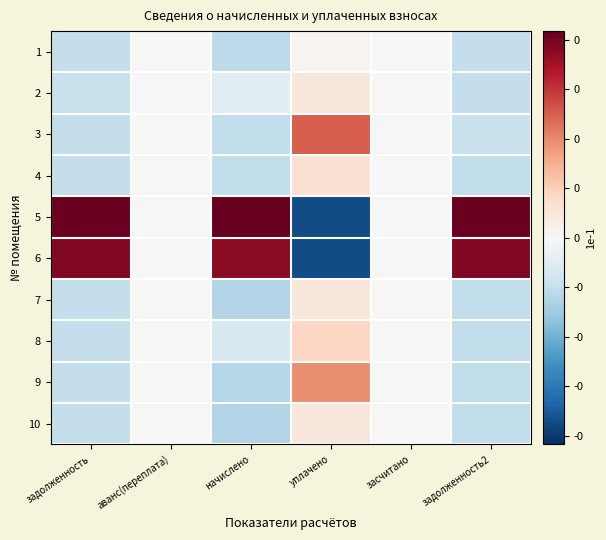

Which series has the widest spread of values?

5